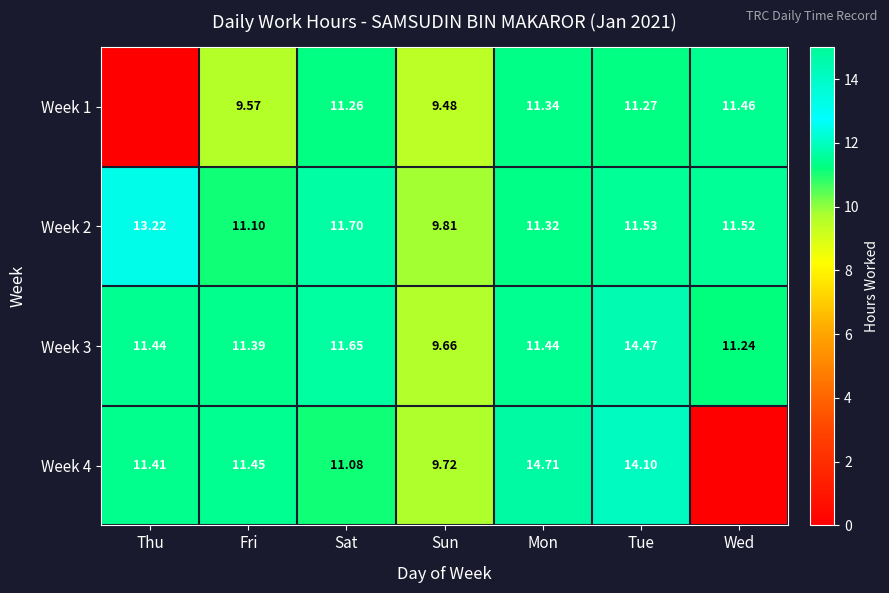

Where does the Week 2 series first go above 11?

Thu